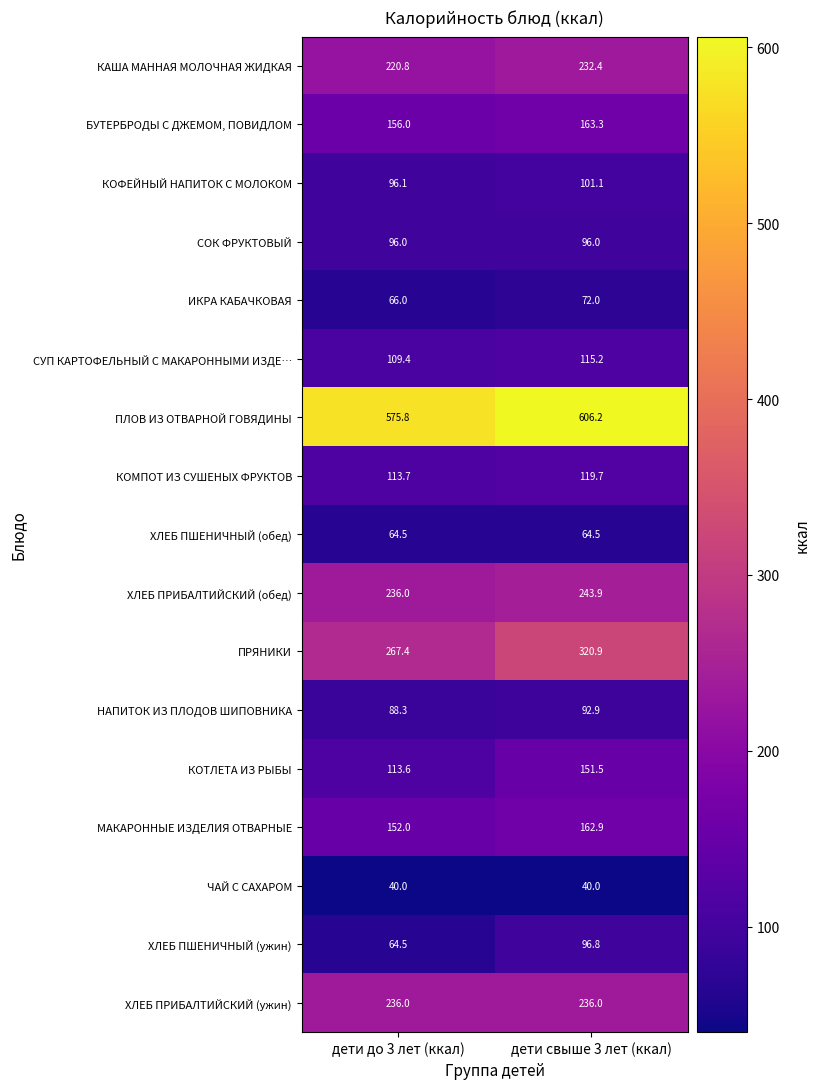

What is the highest value of the ЧАЙ С САХАРОМ series?

40.0